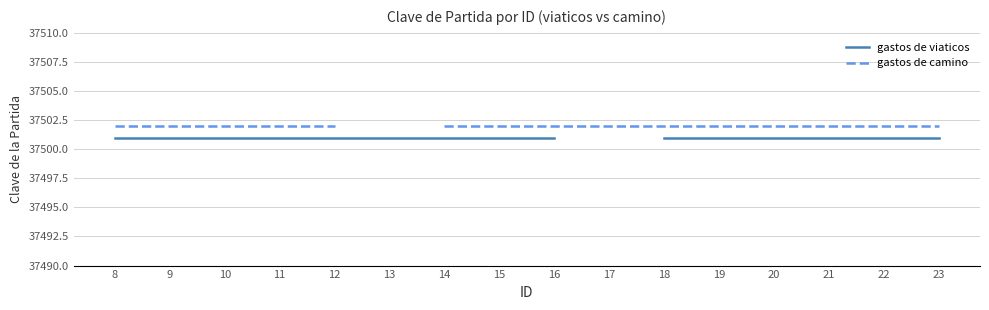

True or false: gastos de camino has a value of 37502.0 at 8.

True